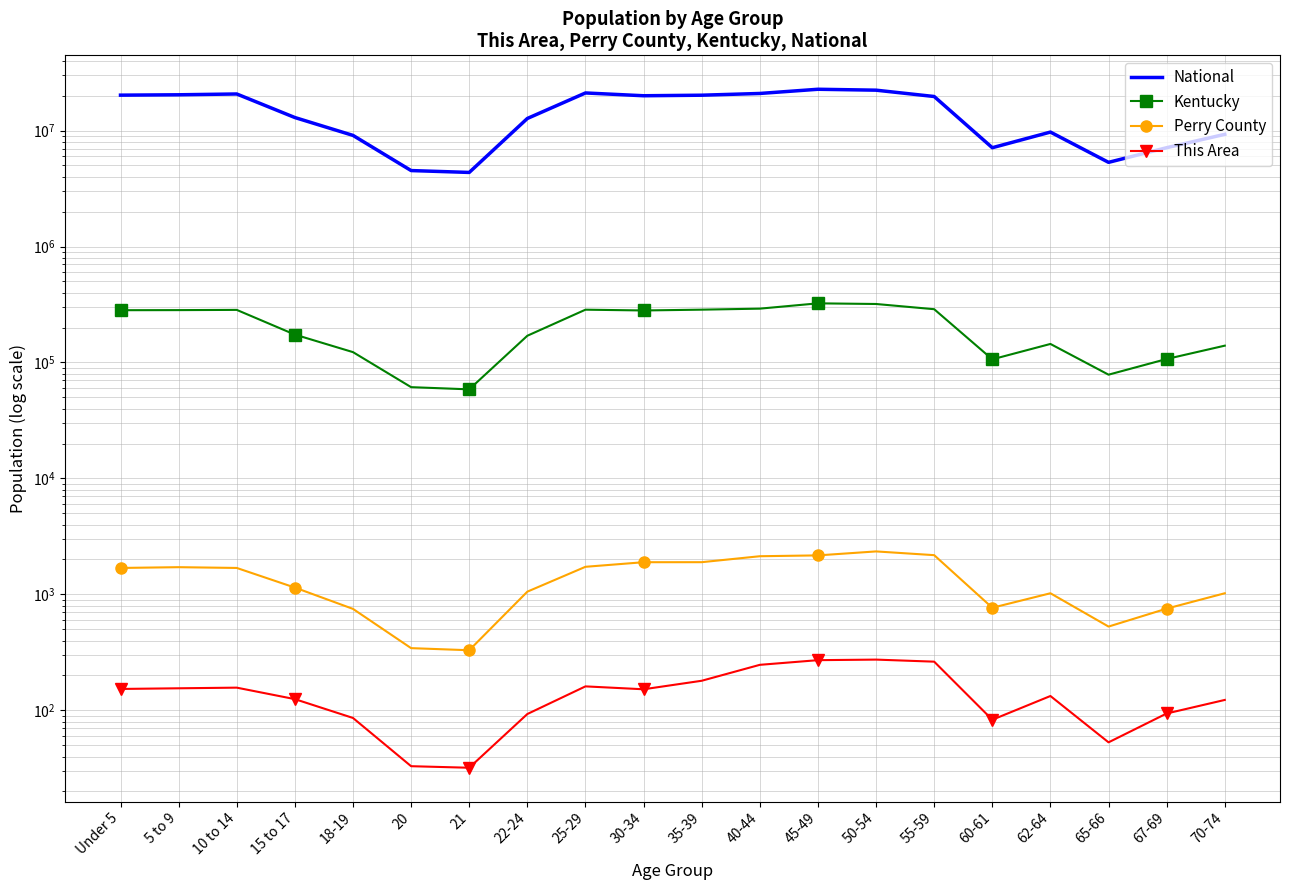

What is the maximum value shown in the chart?

22708591